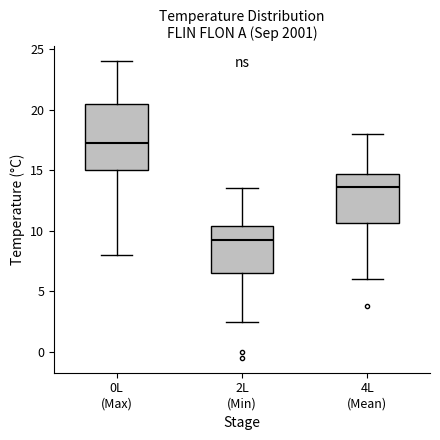

Which box is the tallest, from its lower edge to its upper edge?

0L (Max)